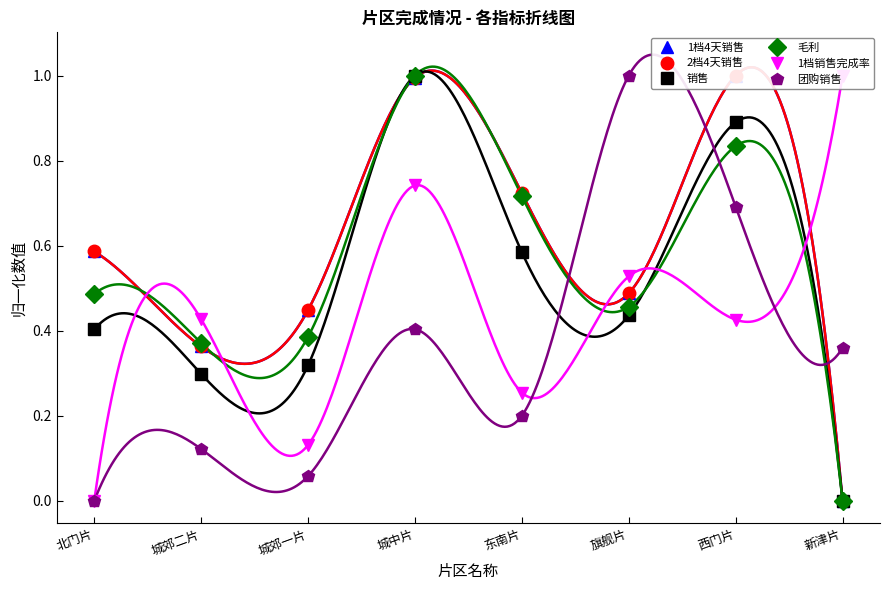

Count the number of data series in this chart.

6